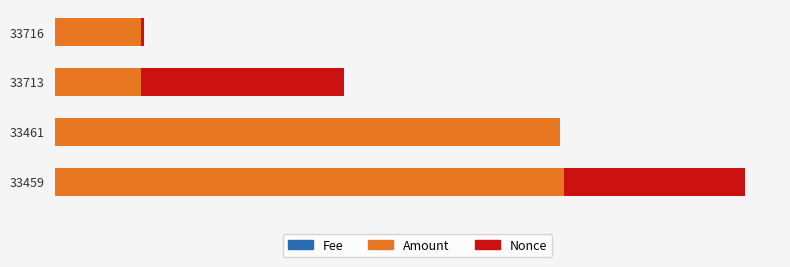

Count the Fee values in the range 0 to 1.

4